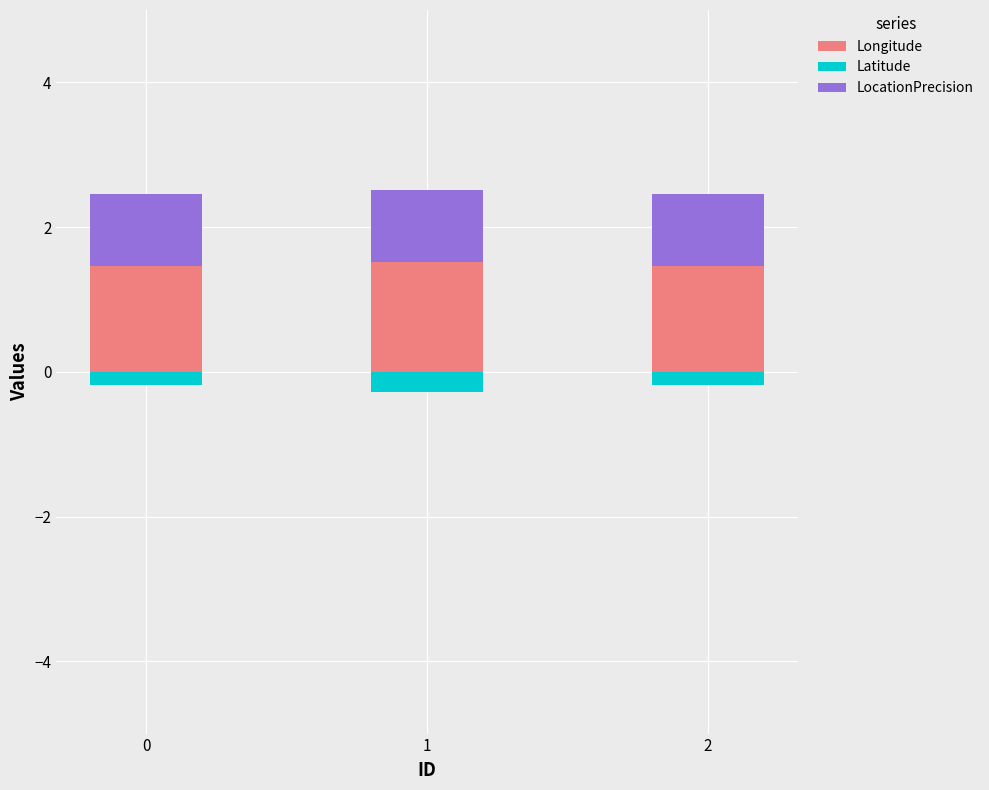

List the series in order of their overall mean, highest first.

Longitude, LocationPrecision, Latitude